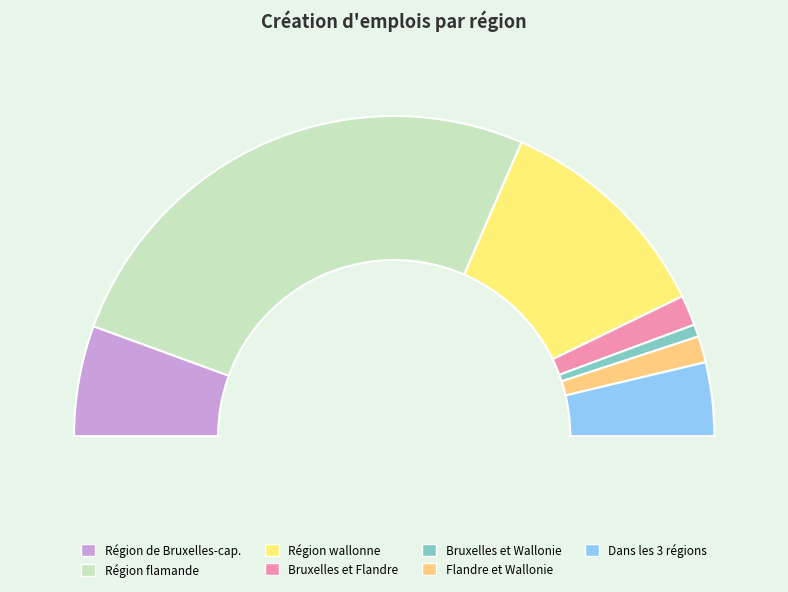

Which slice represents more than half of the pie?

Région flamande